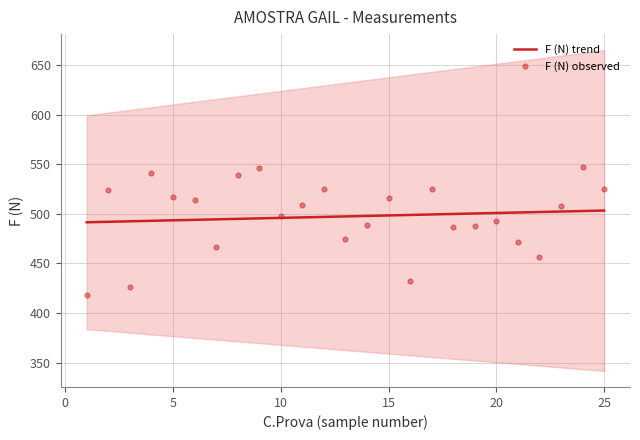

What is the maximum value for F (N) trend?

503.3